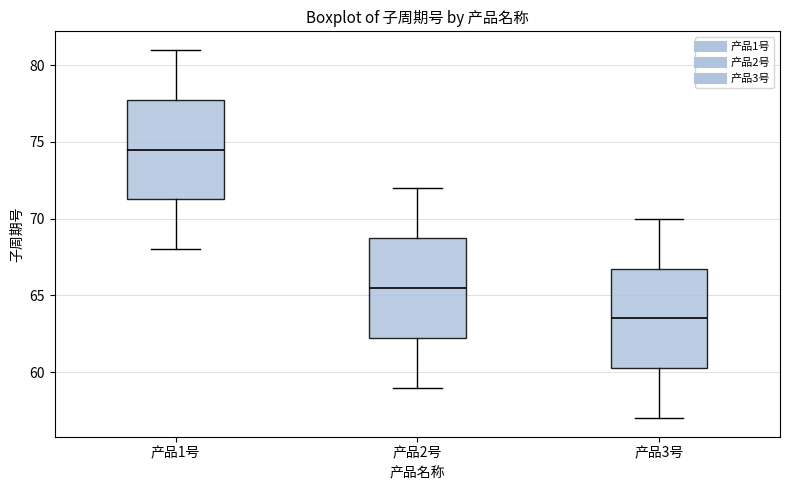

Reading left to right, transcribe this box plot: for each box, give where its median line is, the range the box spans, and where its two whiskers end, as read against the y-axis. The values are not printed on the chart, so give them approximately, as read against the axis.

产品1号: median 74.5, box 71.5 to 78.0, whiskers 68.0 to 81.0
产品2号: median 65.5, box 62.5 to 69.0, whiskers 59.0 to 72.0
产品3号: median 63.5, box 60.5 to 67.0, whiskers 57.0 to 70.0